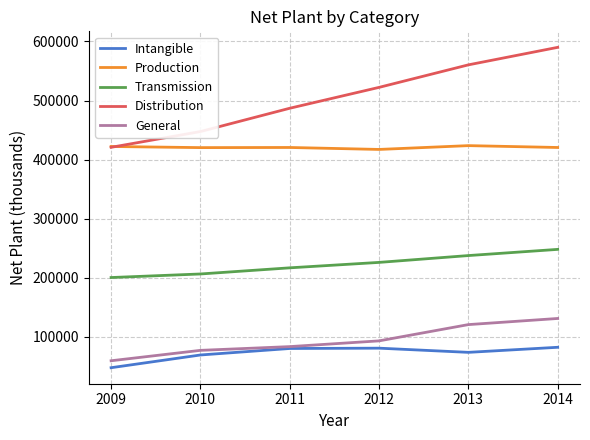

True or false: Distribution has more than 2 points higher than both neighbors.

False